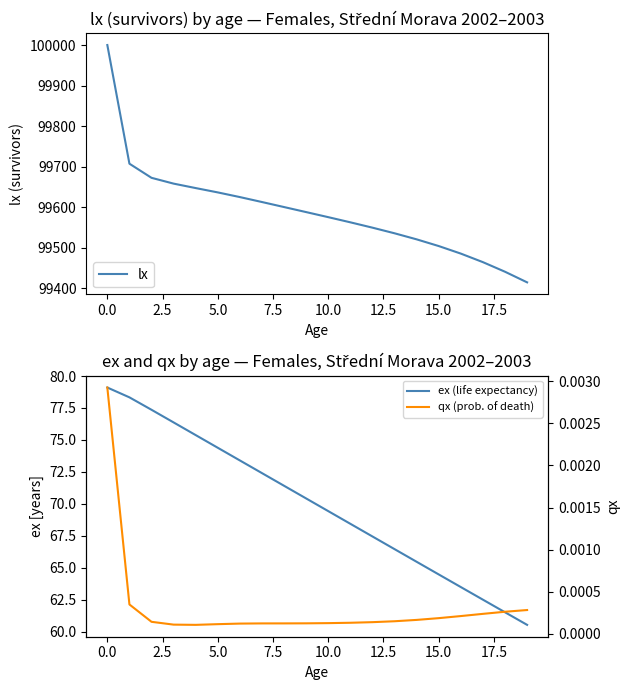

True or false: lx has a value of 48309.7 at 10.0.

False